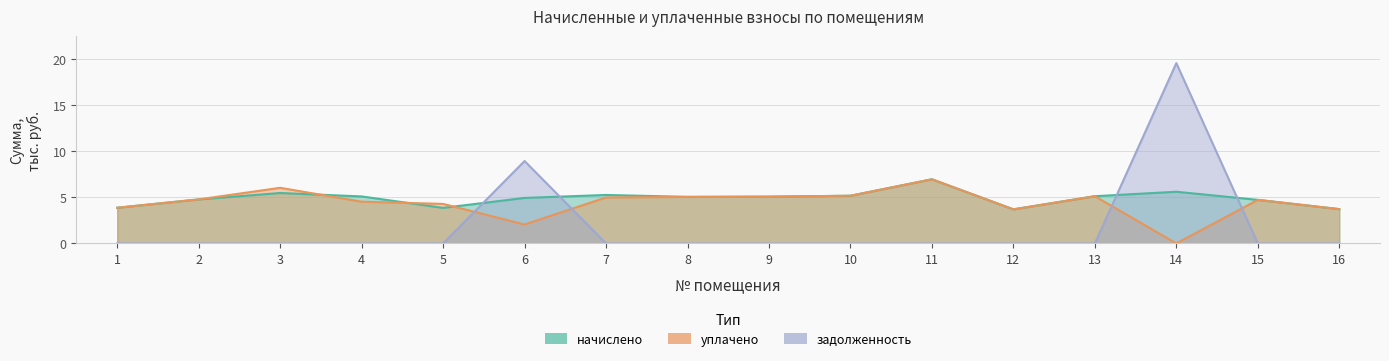

At which category does начислено reach its first local peak?

3